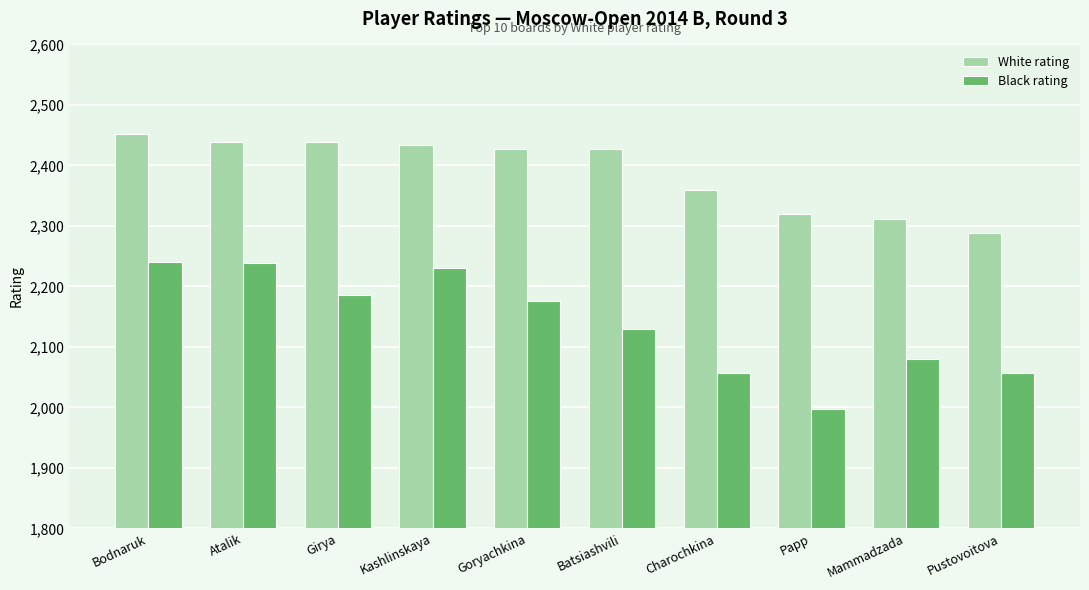

Is it true that White rating equals 944 at Bodnaruk?

False